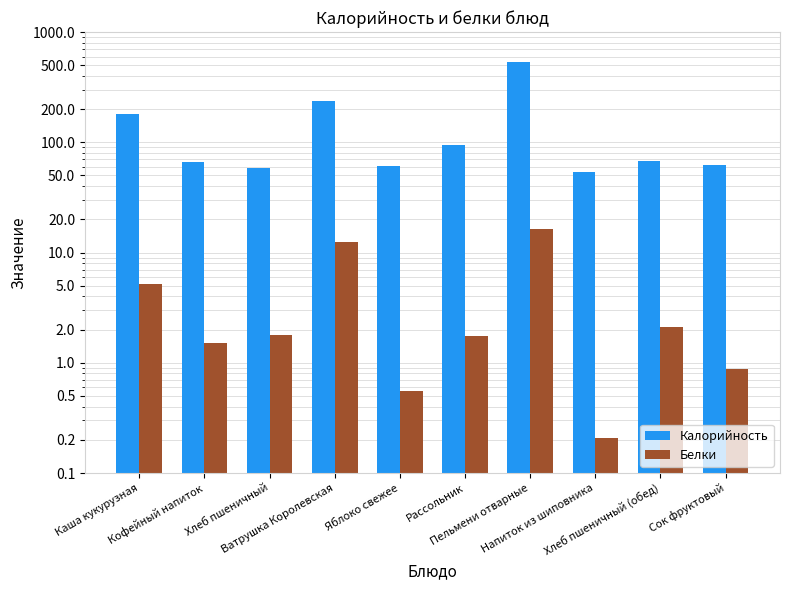

Reading left to right, what are all the values shown in this chart?

Калорийность: 181.2	66.7	58.3	238.1	61.3	95.1	536.8	54.0	68.0	62.8
Белки: 5.2	1.5	1.8	12.6	0.6	1.8	16.4	0.2	2.1	0.9